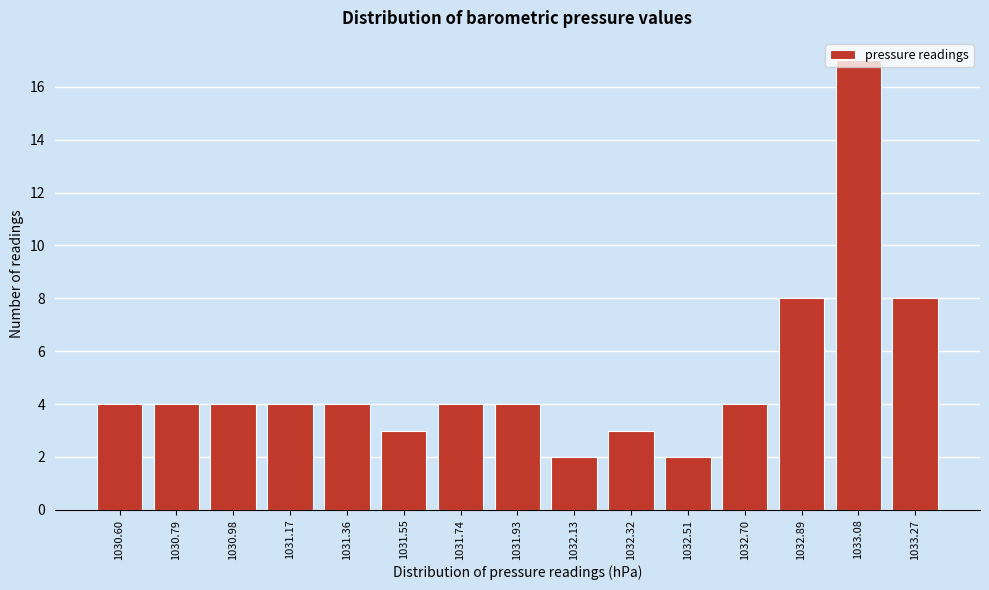

What is the label of the 5th bar from the right?

1032.51